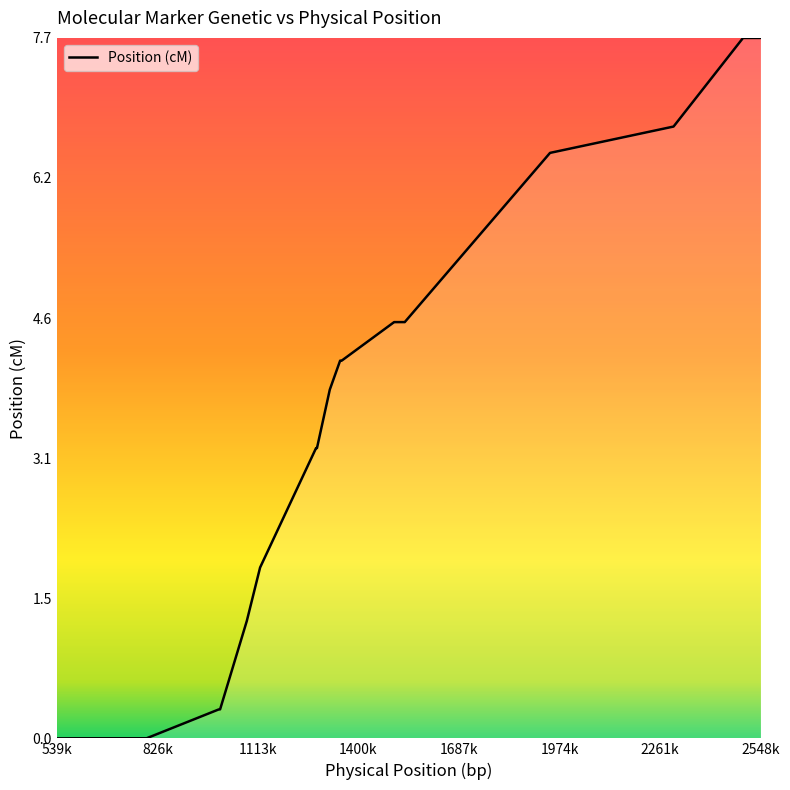

What is the difference between the maximum and minimum values?

7.7